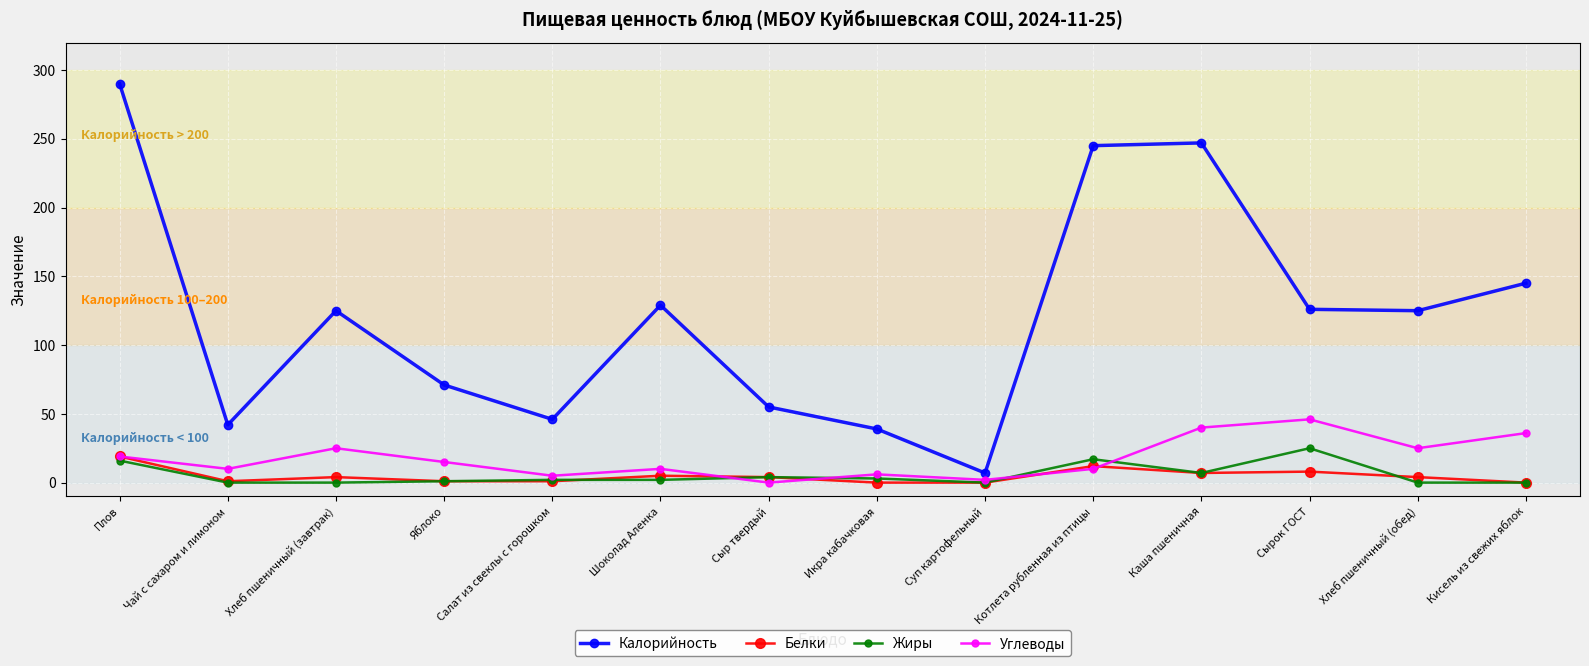

What is the total value across all series at Чай с сахаром и лимоном?

53